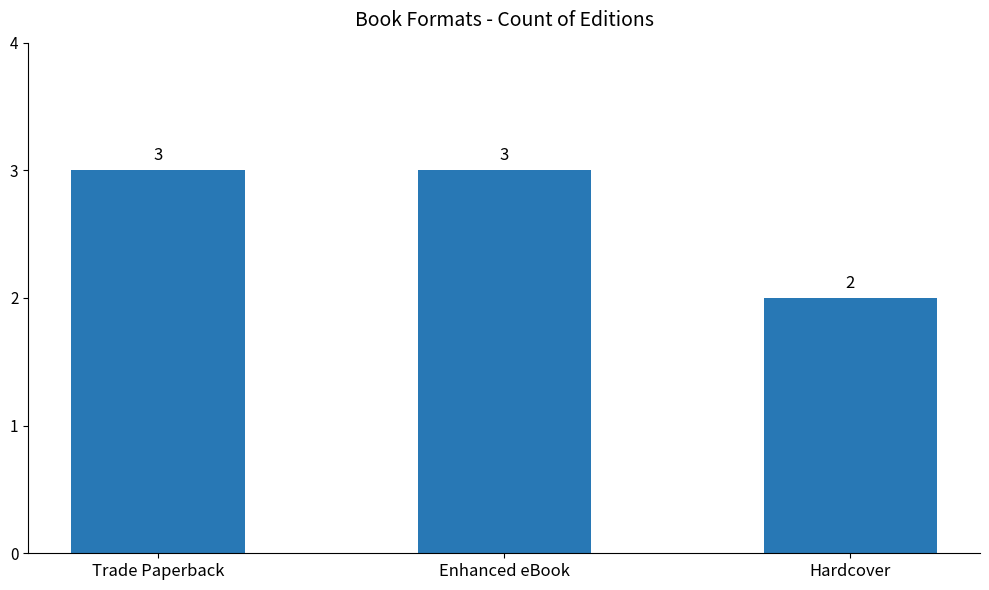

What position from the right is Trade Paperback?

3